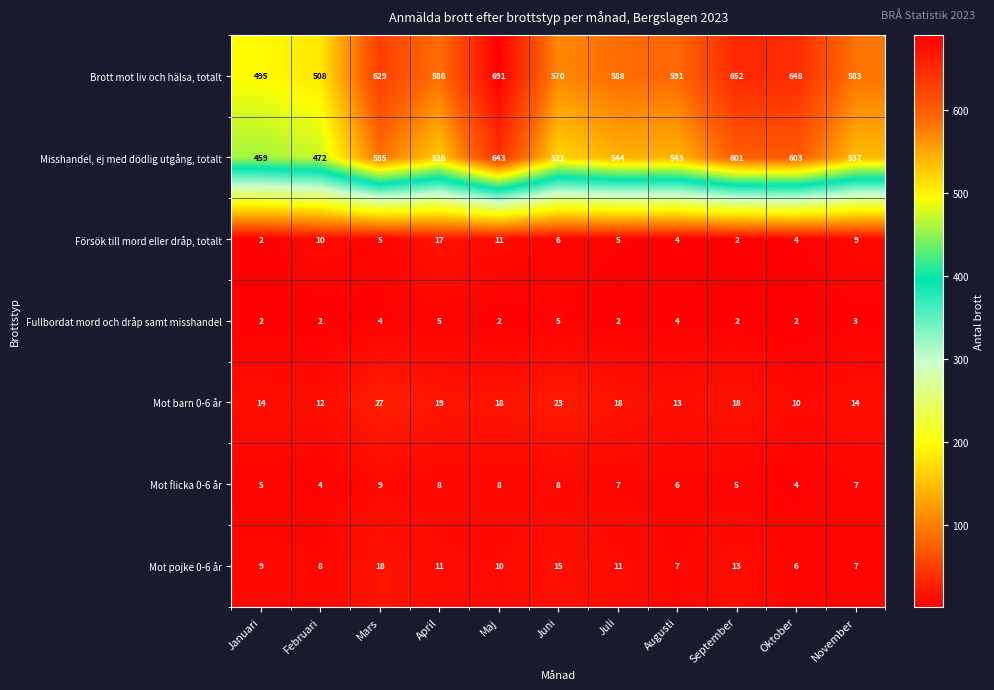

Is it true that Fullbordat mord och dråp samt misshandel equals 4 at Mars?

True